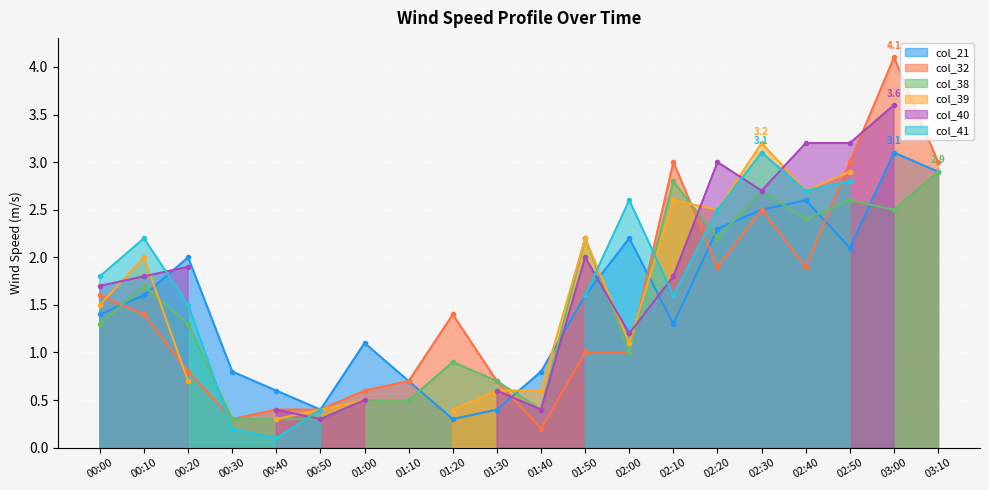

Which series changed the most between 01:10 and 01:30?

col_21